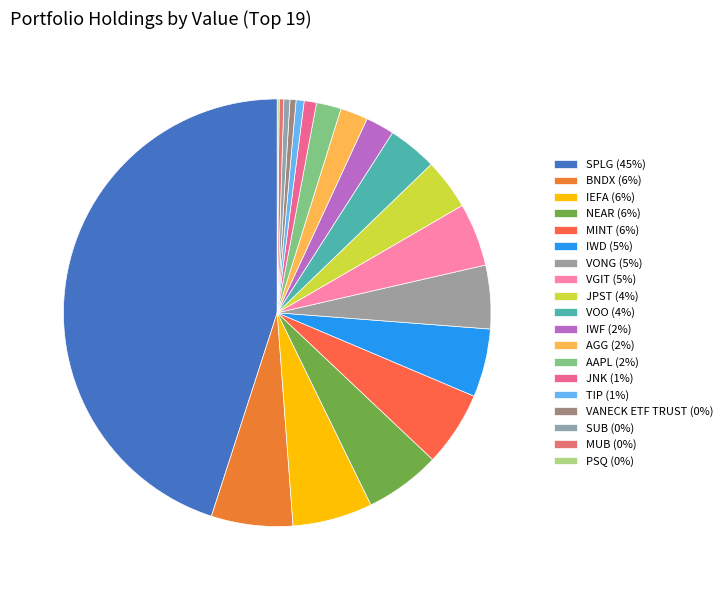

Is it true that JPST is 4% of the pie?

True